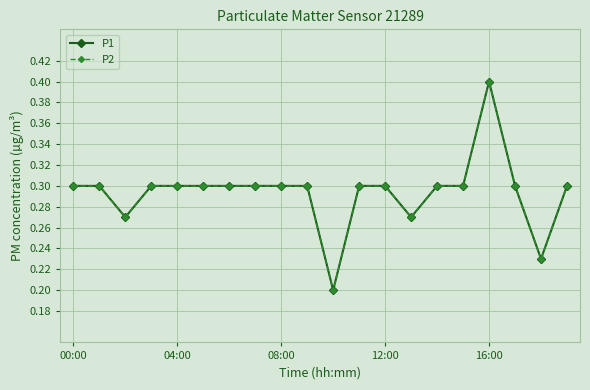

Is this an area chart (filled region under the line)?

No